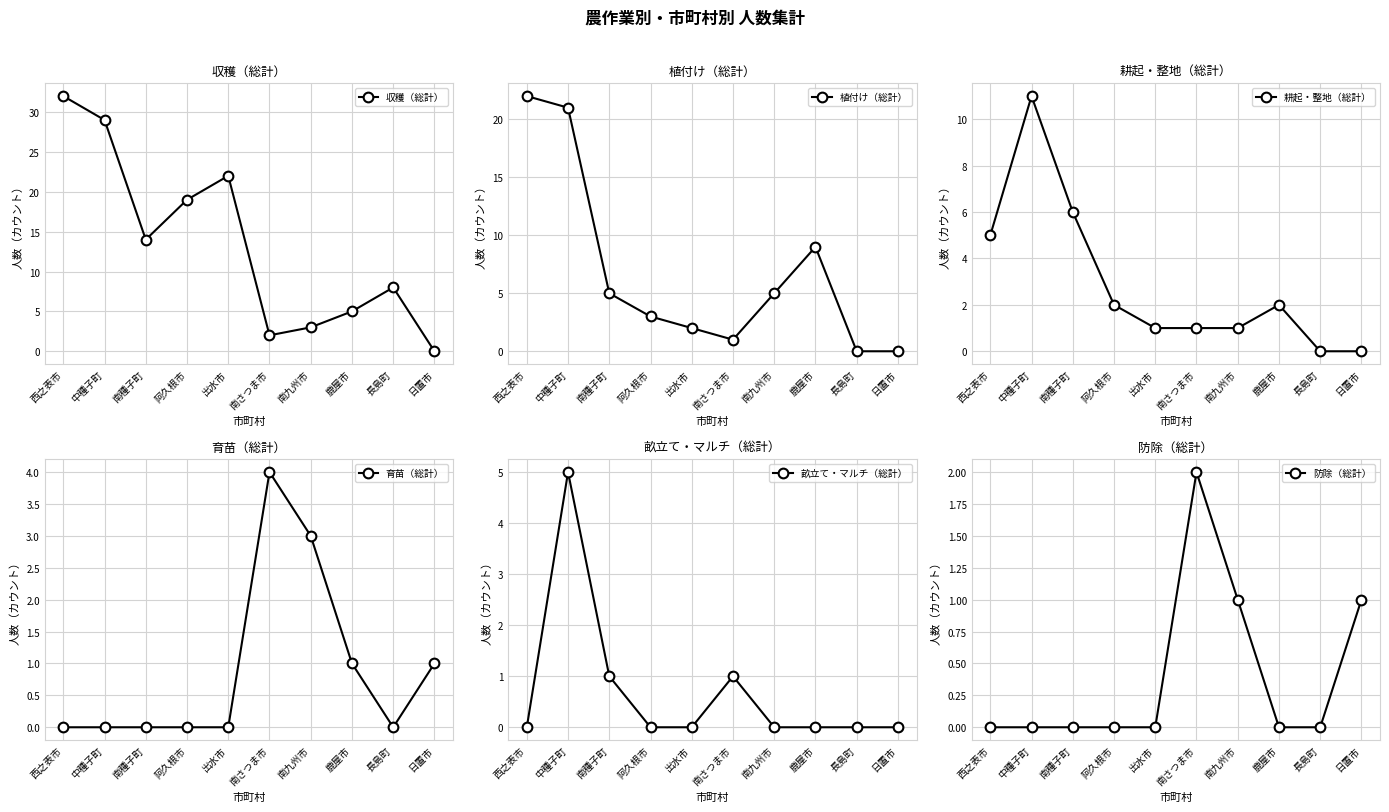

Which series has the largest range (max minus min)?

収穫（総計）